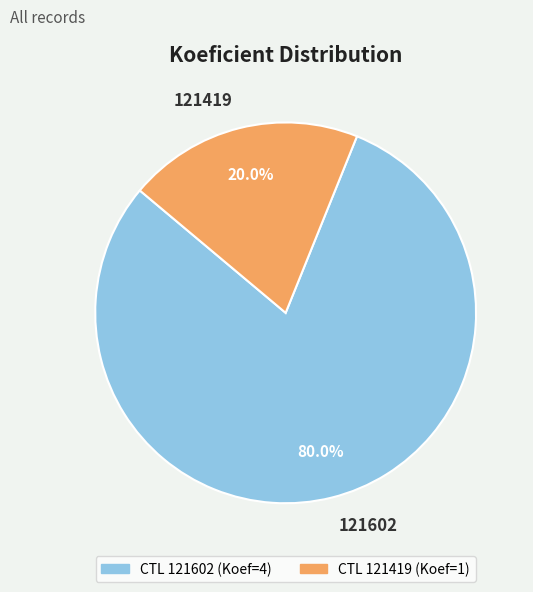

To the nearest percent, what portion does 121602 represent?

80%